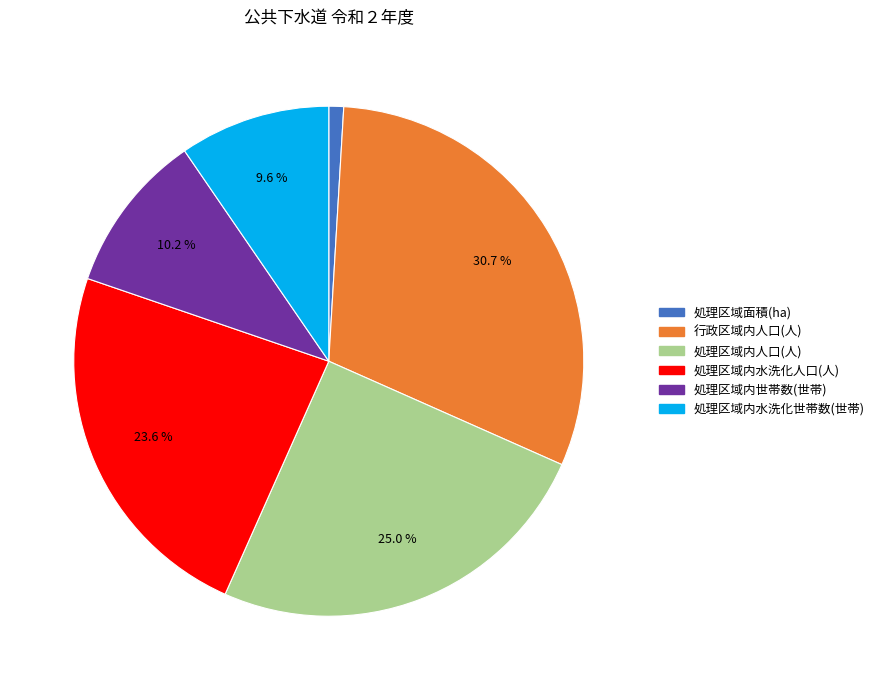

How many segments does this pie chart have?

6